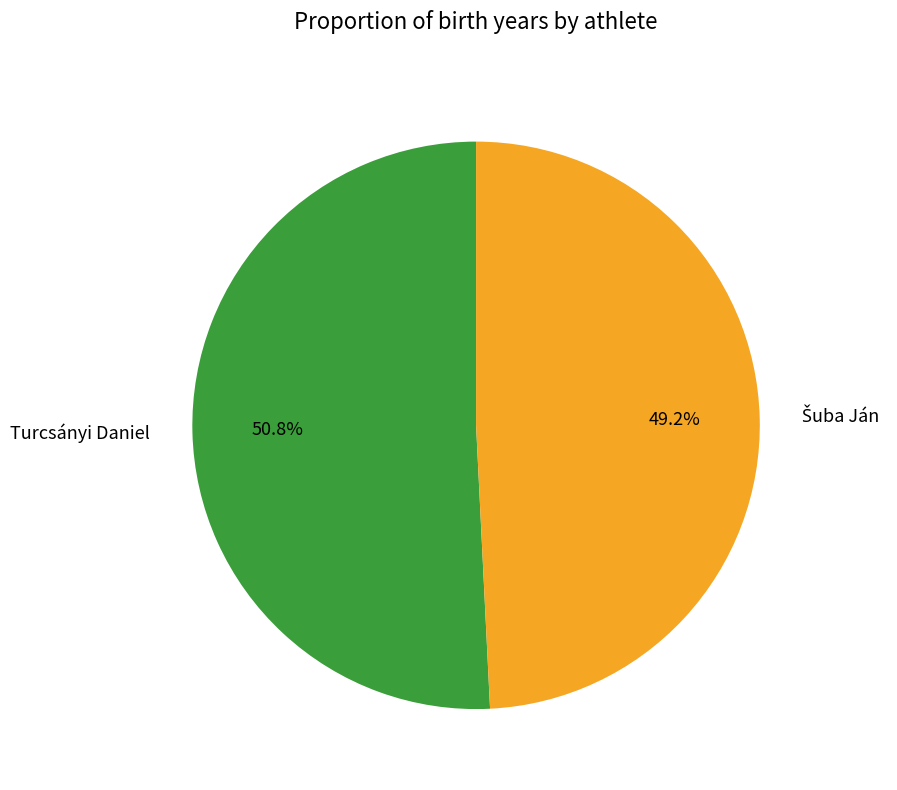

Which slice represents more than half of the pie?

Turcsányi Daniel